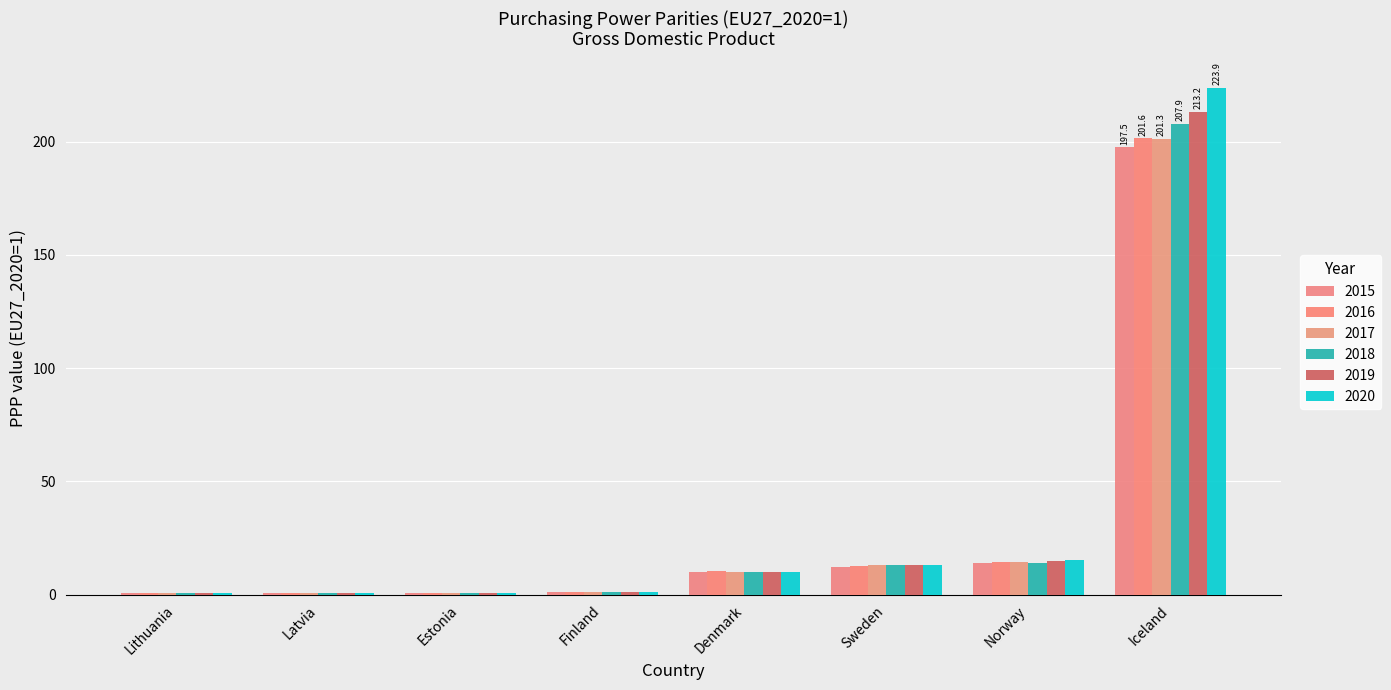

How many series are shown in this chart?

6